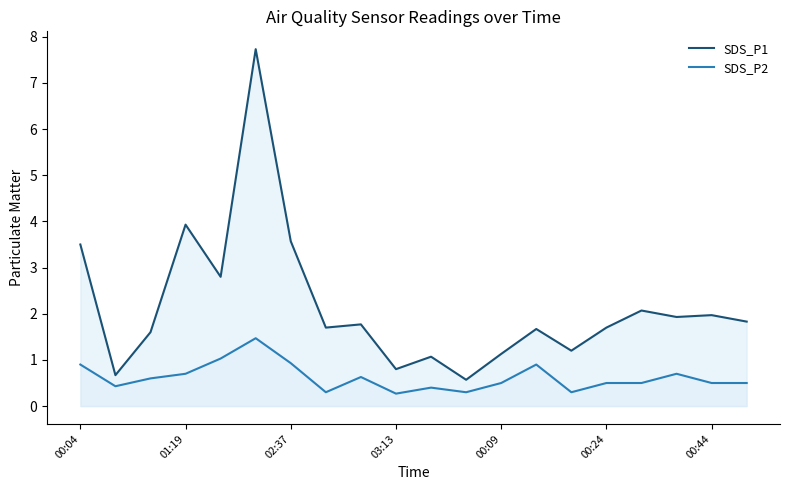

Rank the series by their average value, from lowest to highest.

SDS_P2, SDS_P1